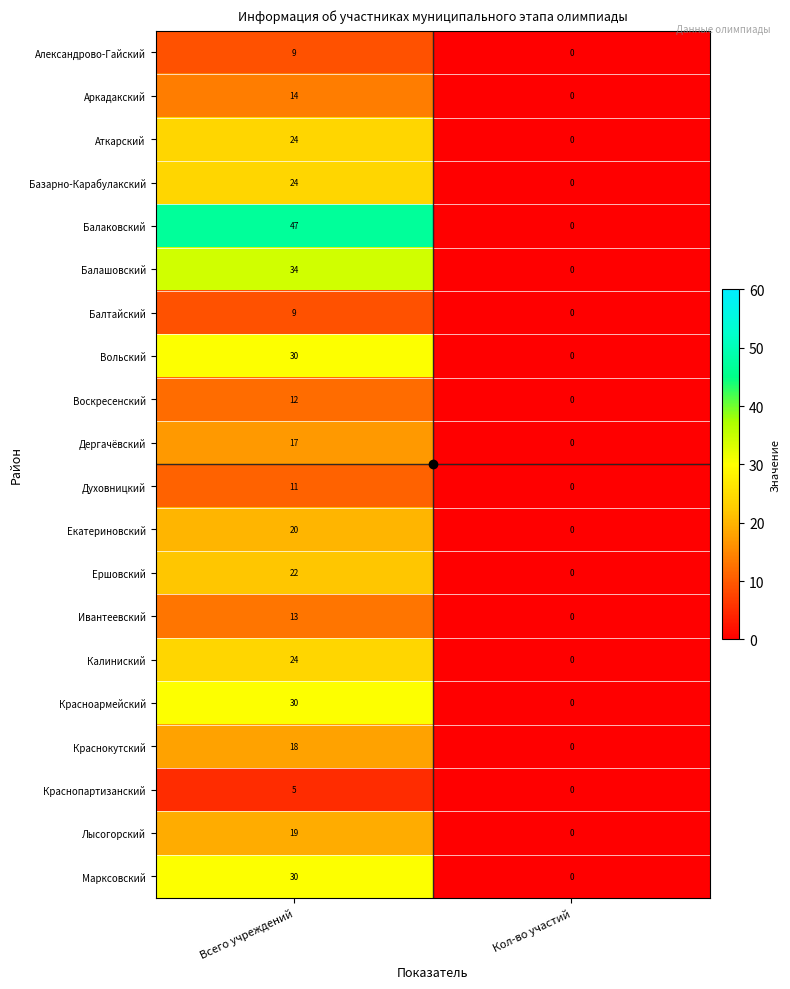

Which series has the widest spread of values?

Балаковский